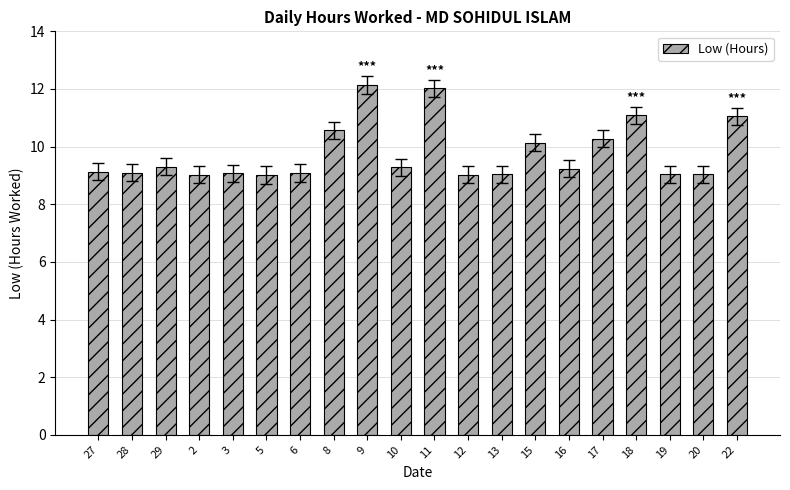

What is the difference between the values at 13 and 10?

0.2